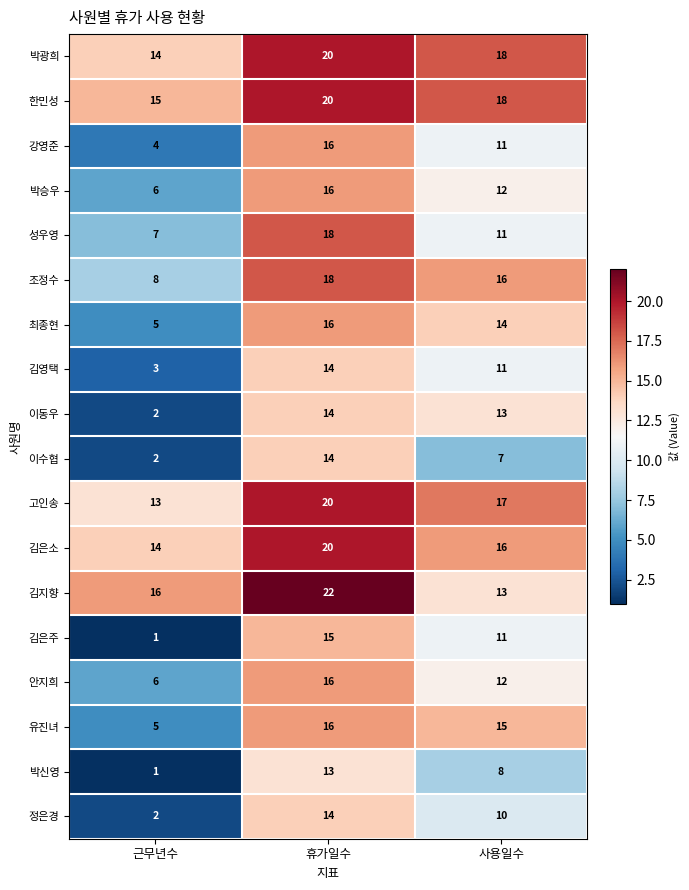

At how many categories does at least one series exceed 7?

3